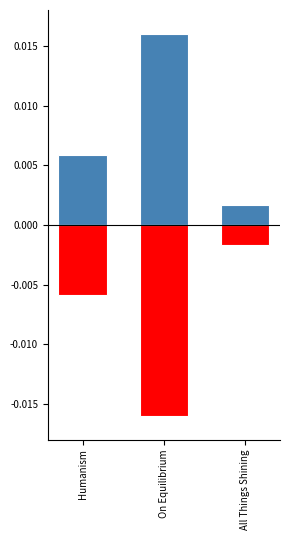

Which series has the widest spread of values?

Positive